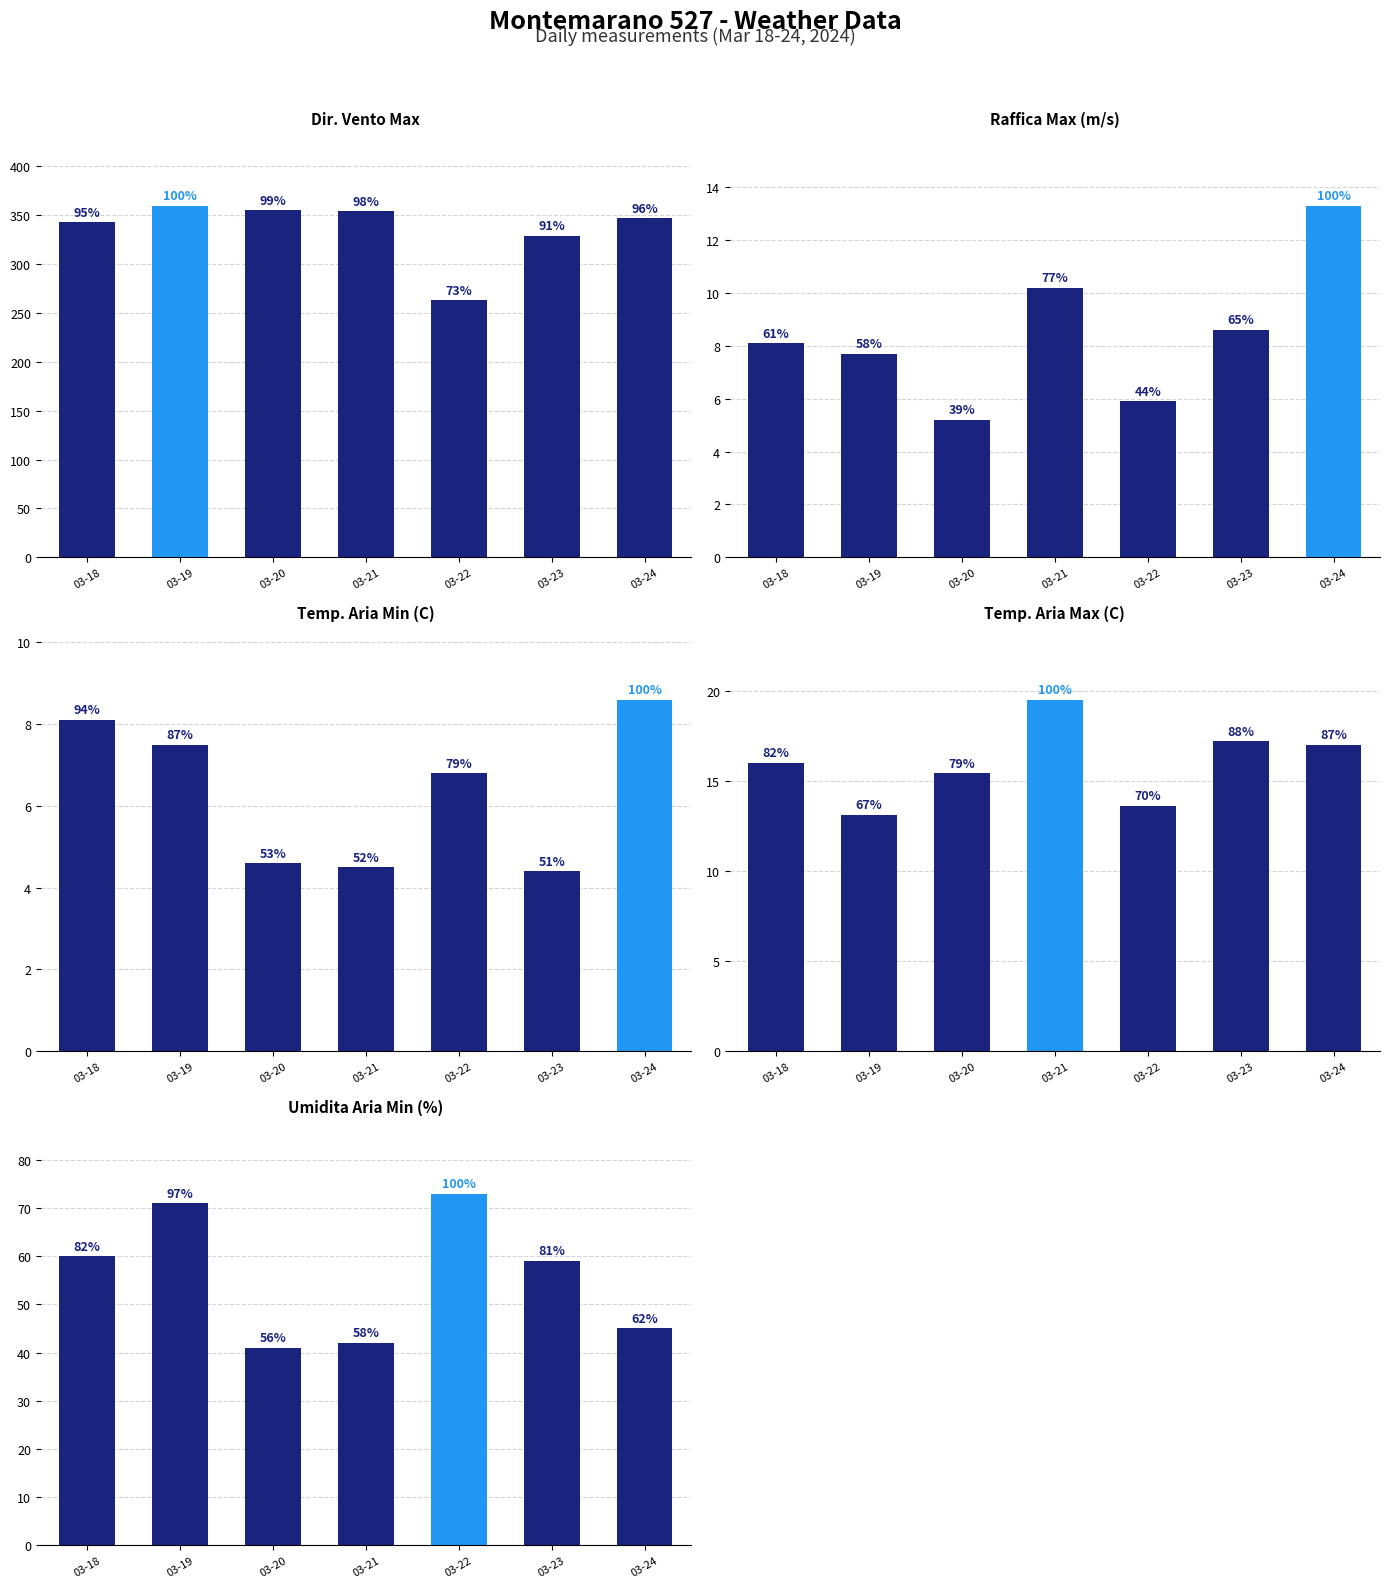

What is the average value of the Temp. Aria Min (C) series?

6.4